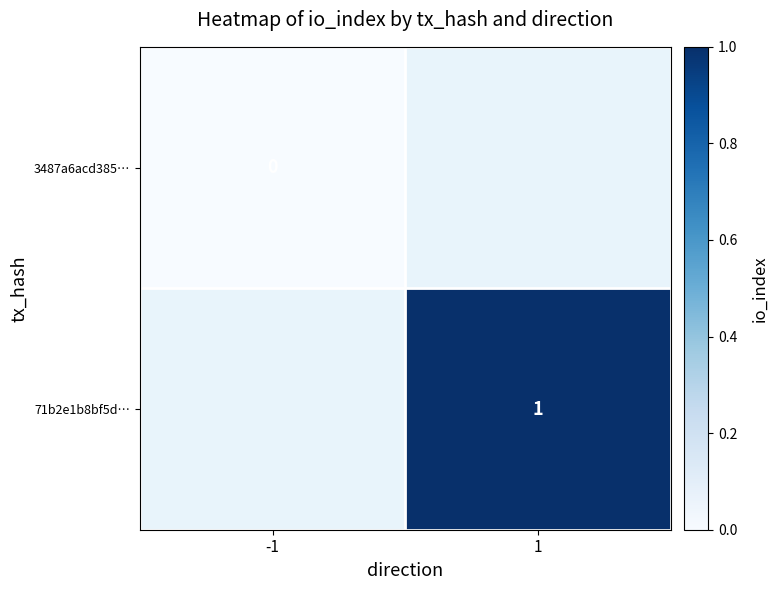

The value of 71b2e1b8bf5d… at 1 is 0. True or false?

False